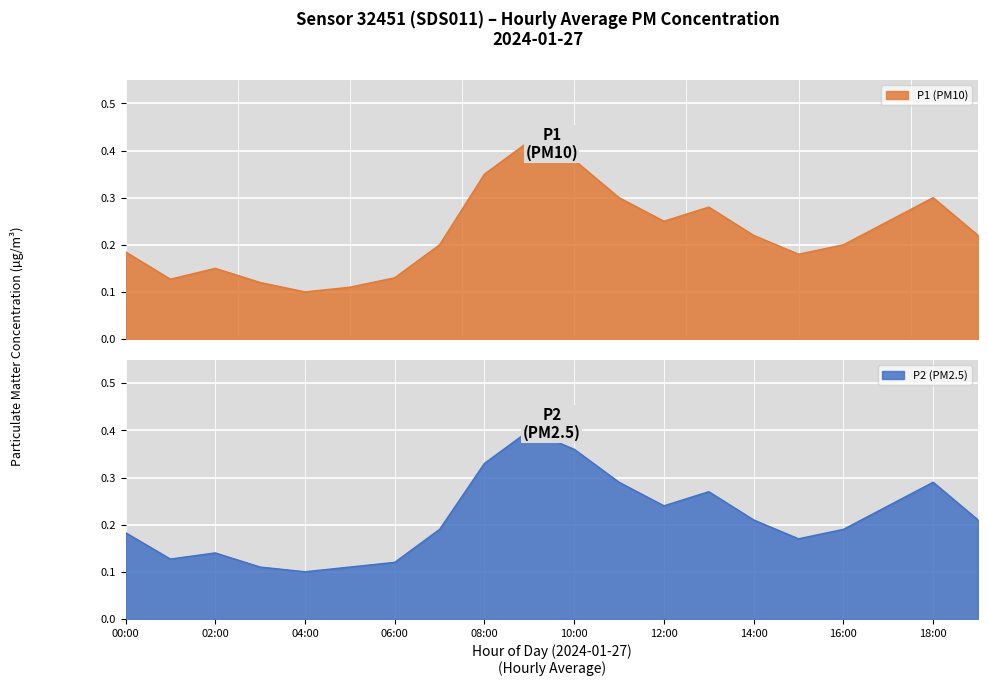

What is the value of the P2 point at the 5th from the left?

0.1